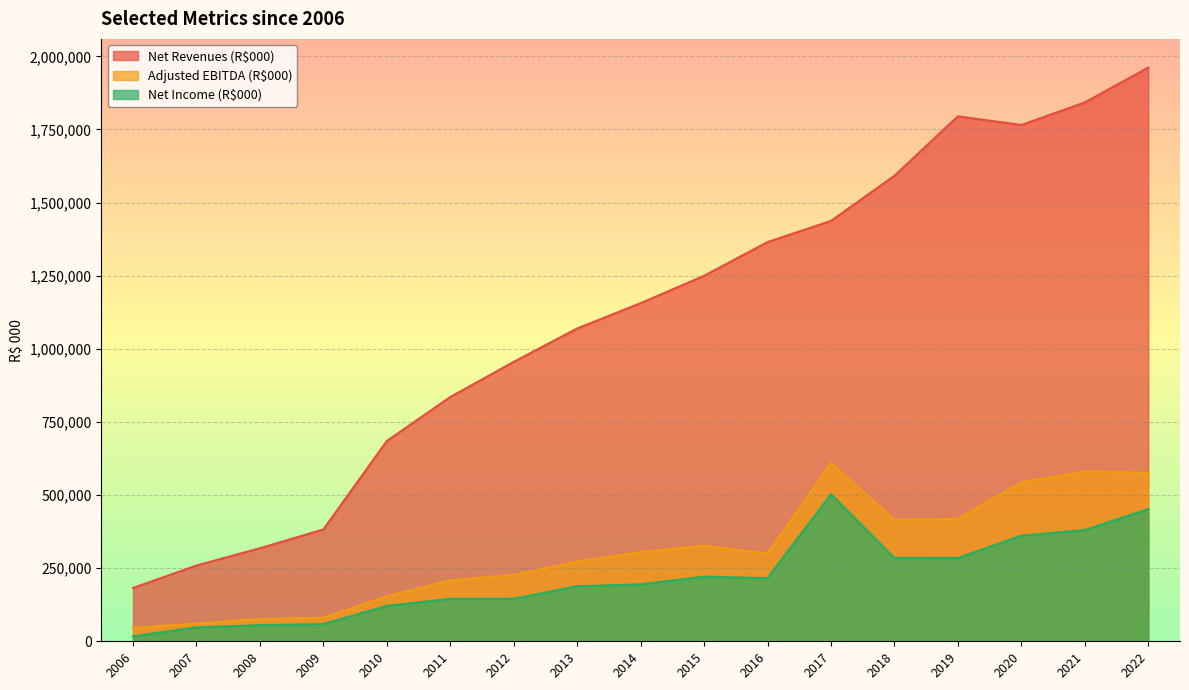

List the series in order of their peak value, lowest first.

Net Income (R$000), Adjusted EBITDA (R$000), Net Revenues (R$000)